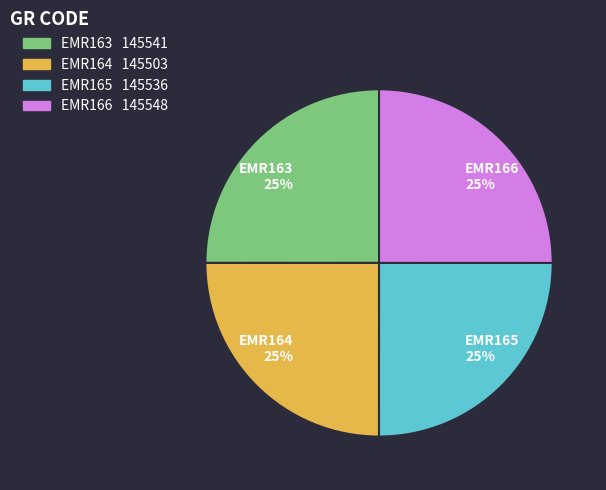

What percentage is the EMR165 slice, to the nearest percent?

25%